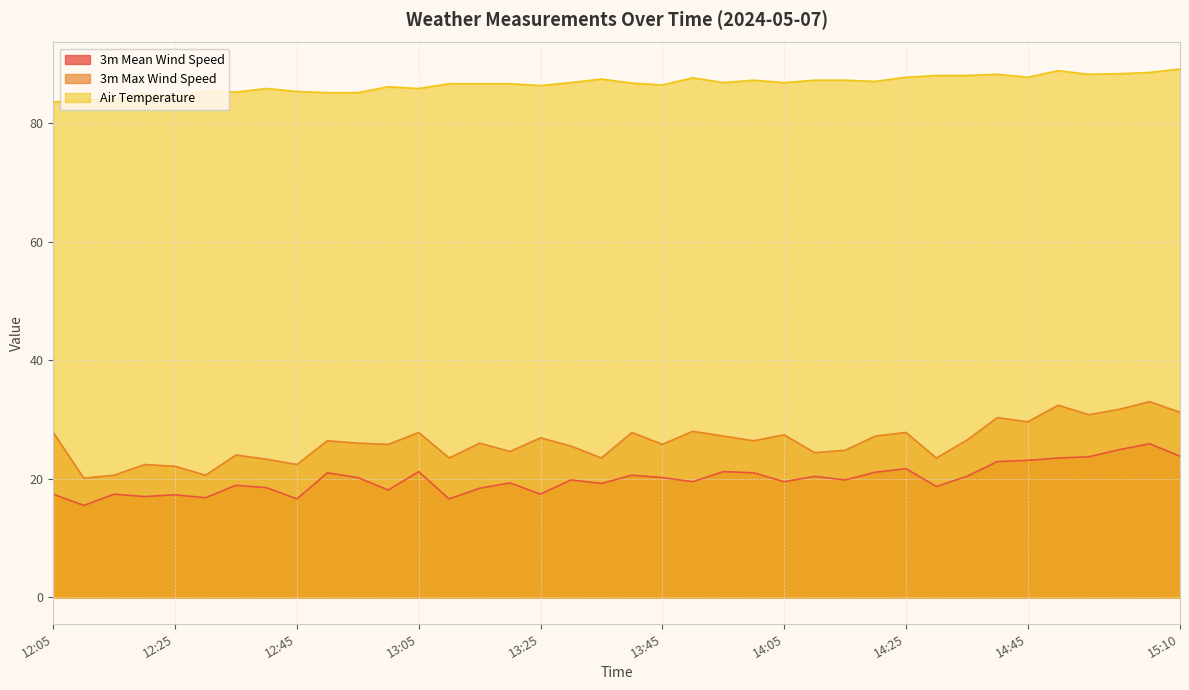

Does the chart display data point markers on the line(s)?

No